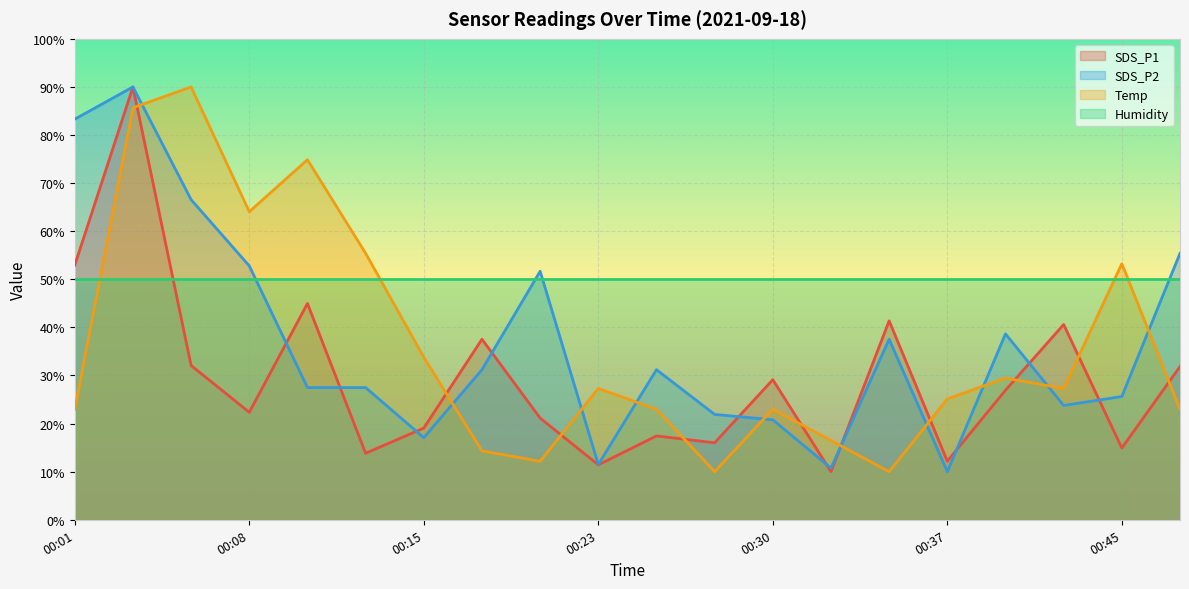

Reading left to right, transcribe all the data shown in this chart.

SDS_P1: 53.0	90.0	32.1	22.3	45.0	13.8	19.1	37.5	21.1	11.4	17.4	16.0	29.1	10.0	41.4	12.2	26.9	40.6	14.9	31.9
SDS_P2: 83.3	90.0	66.6	52.8	27.5	27.5	17.1	31.2	51.7	11.5	31.2	21.9	20.8	10.7	37.5	10.0	38.7	23.8	25.6	55.4
Temp: 23.0	85.7	90.0	64.1	74.9	55.4	33.8	14.3	12.2	27.3	23.0	10.0	23.0	16.5	10.0	25.1	29.5	27.3	53.2	23.0